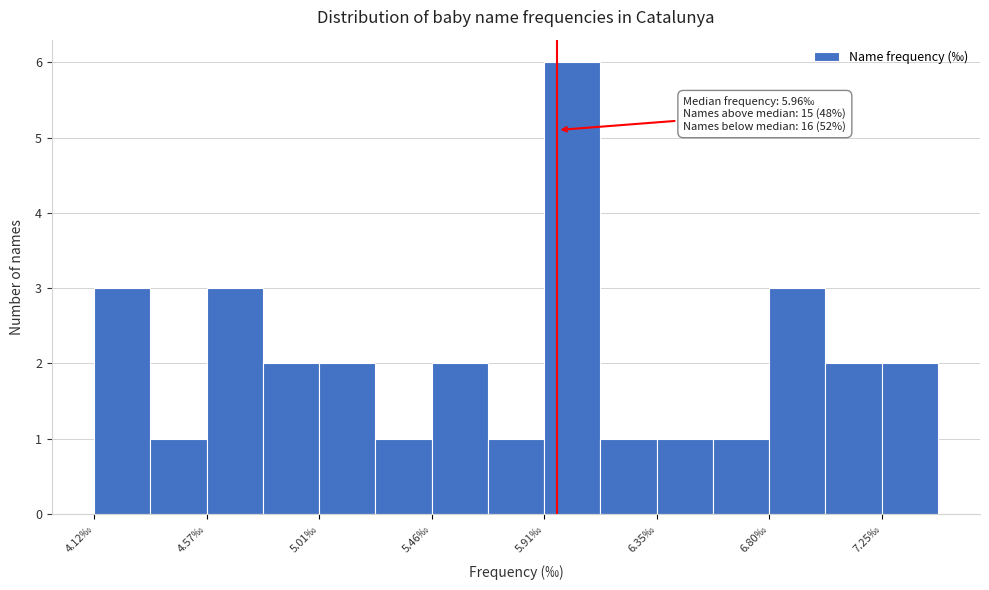

Over which range of the x-axis is the bar tallest?

5.90 to 6.15